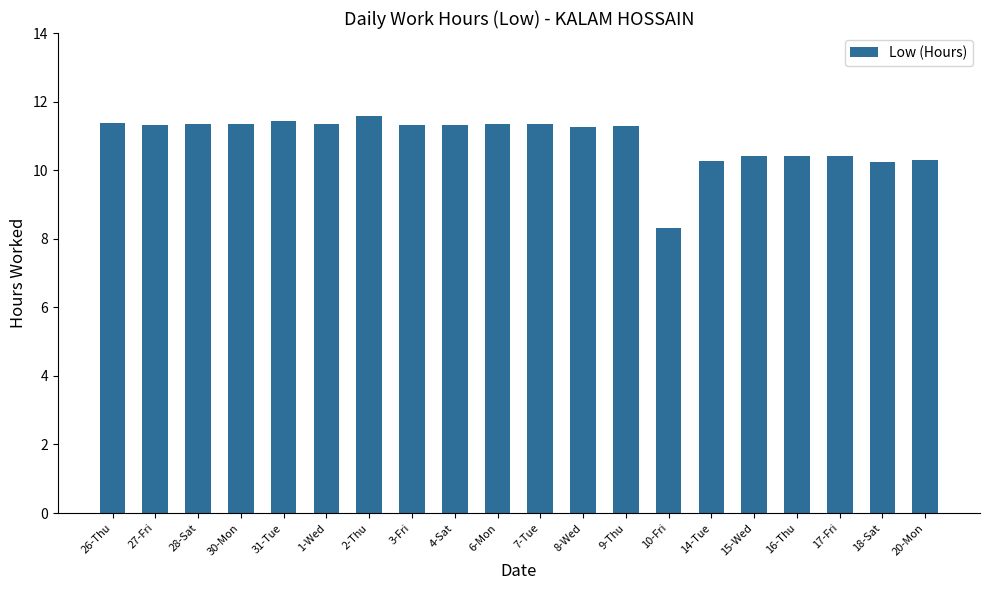

What is the label of the 1st bar from the right?

20-Mon